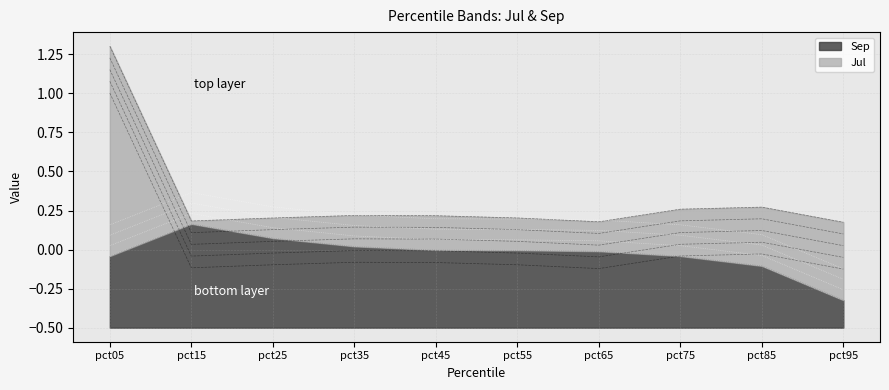

True or false: Sep has a value of -0.1 at pct85.

True